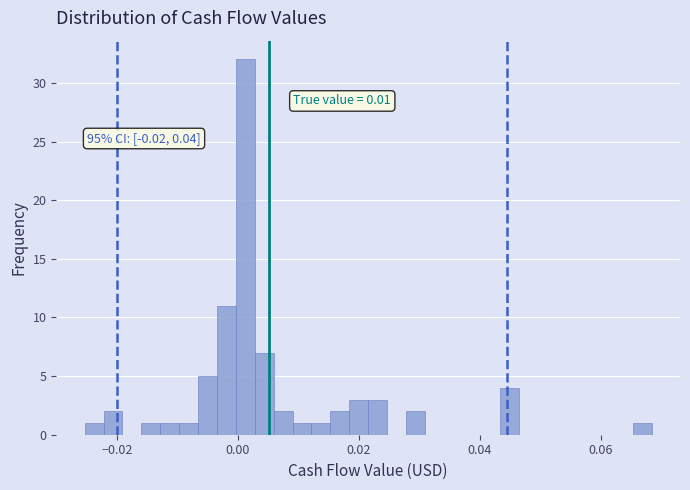

Around what value on the x-axis is the tallest bar? Give the approximate position of its centre, as read against the axis.

0.002